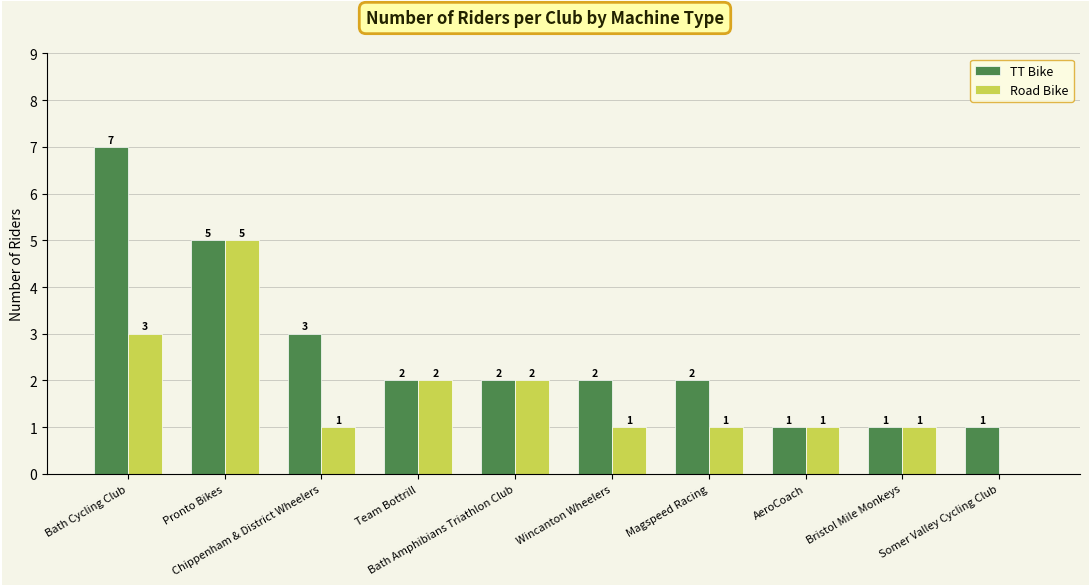

Reading left to right, what are all the values shown in this chart?

TT Bike: 7	5	3	2	2	2	2	1	1	1
Road Bike: 3	5	1	2	2	1	1	1	1	0